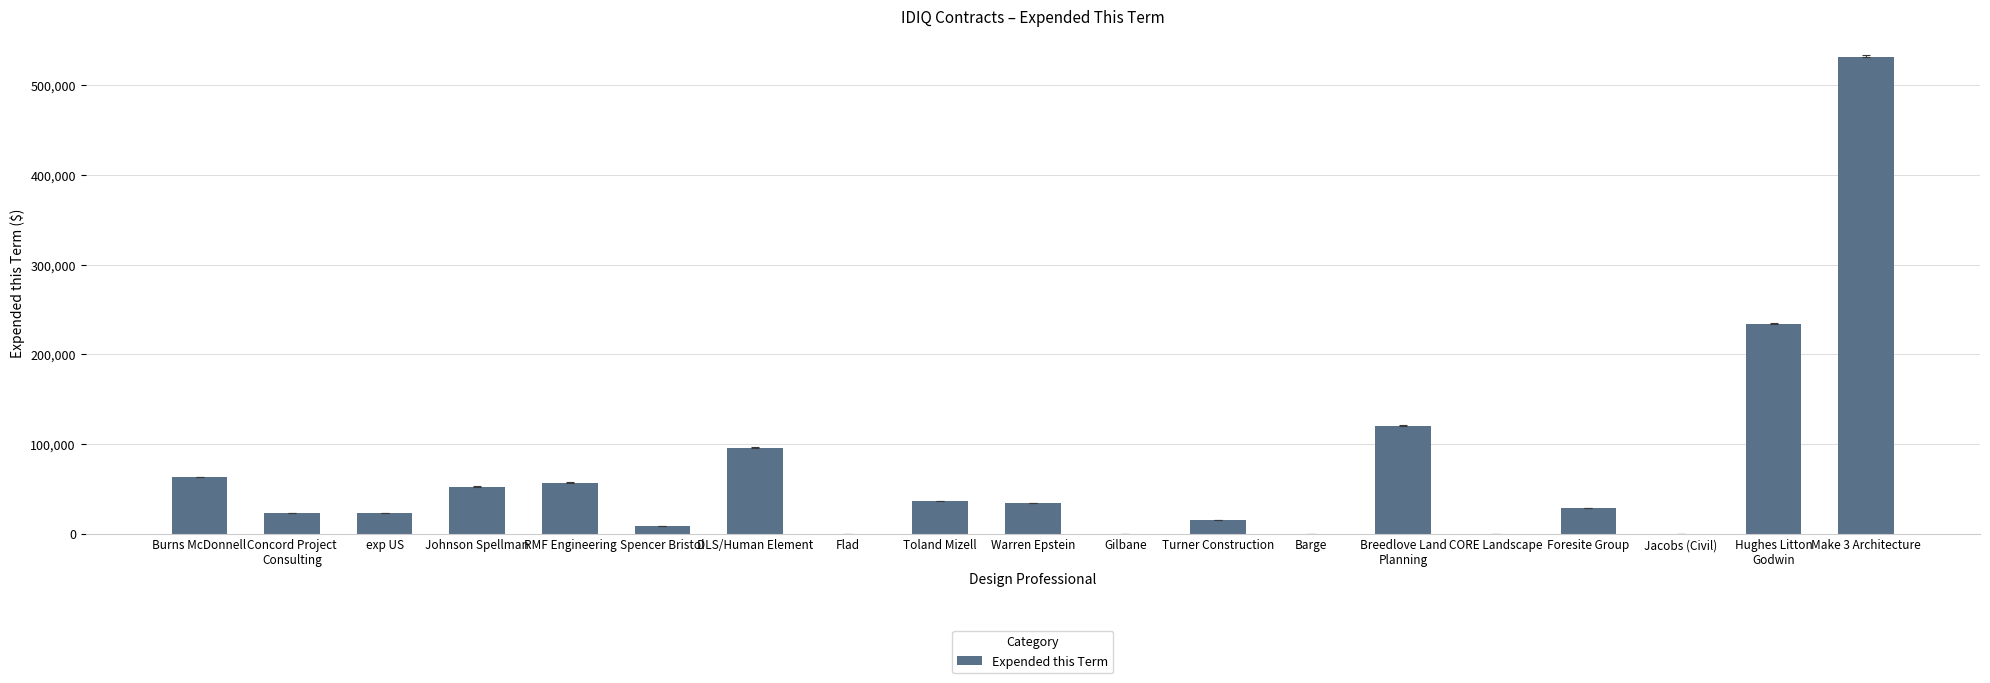

What value does the data have at Foresite Group?

28700